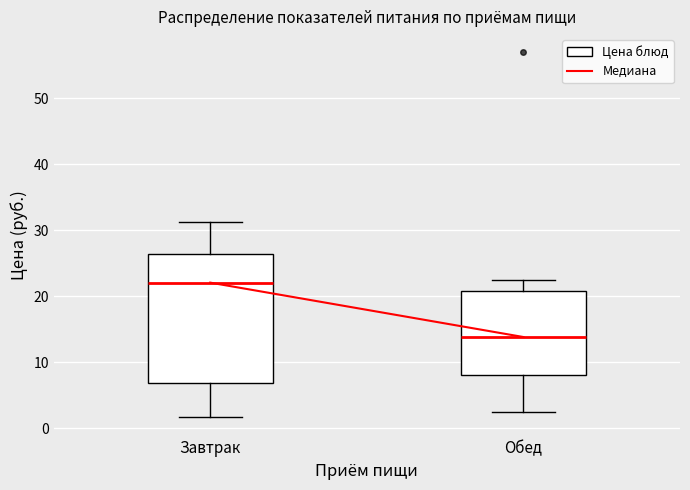

Which box has the highest median line?

Завтрак